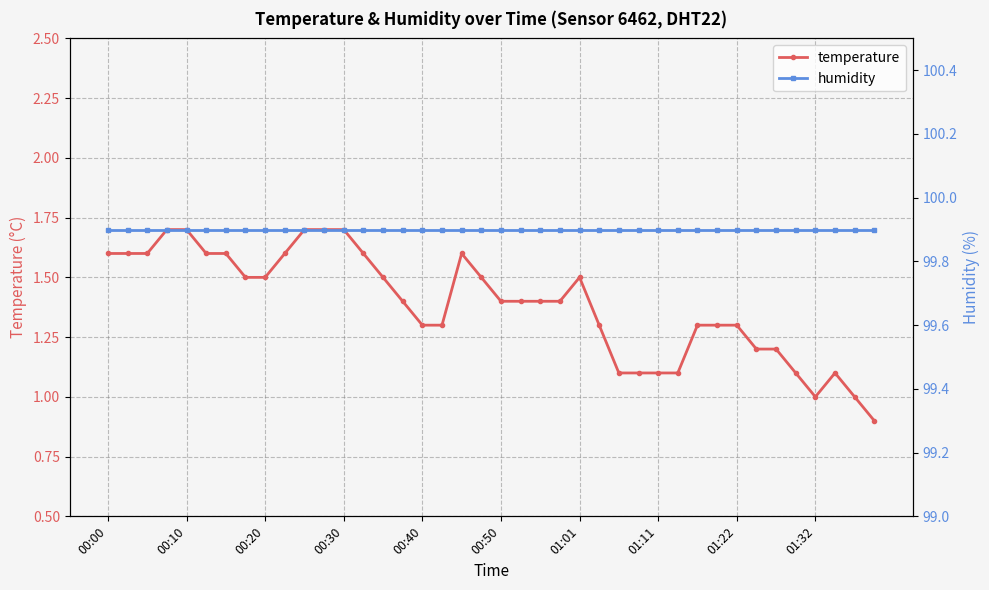

What is the lowest value of the temperature series?

0.9